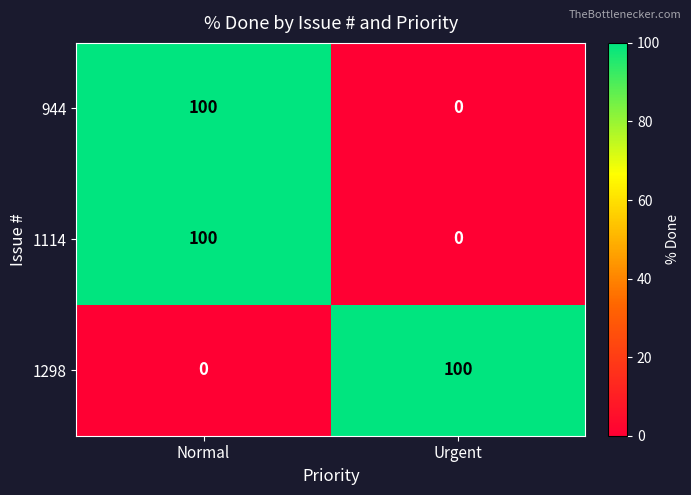

Which category has the lowest value in the 944 series?

Urgent